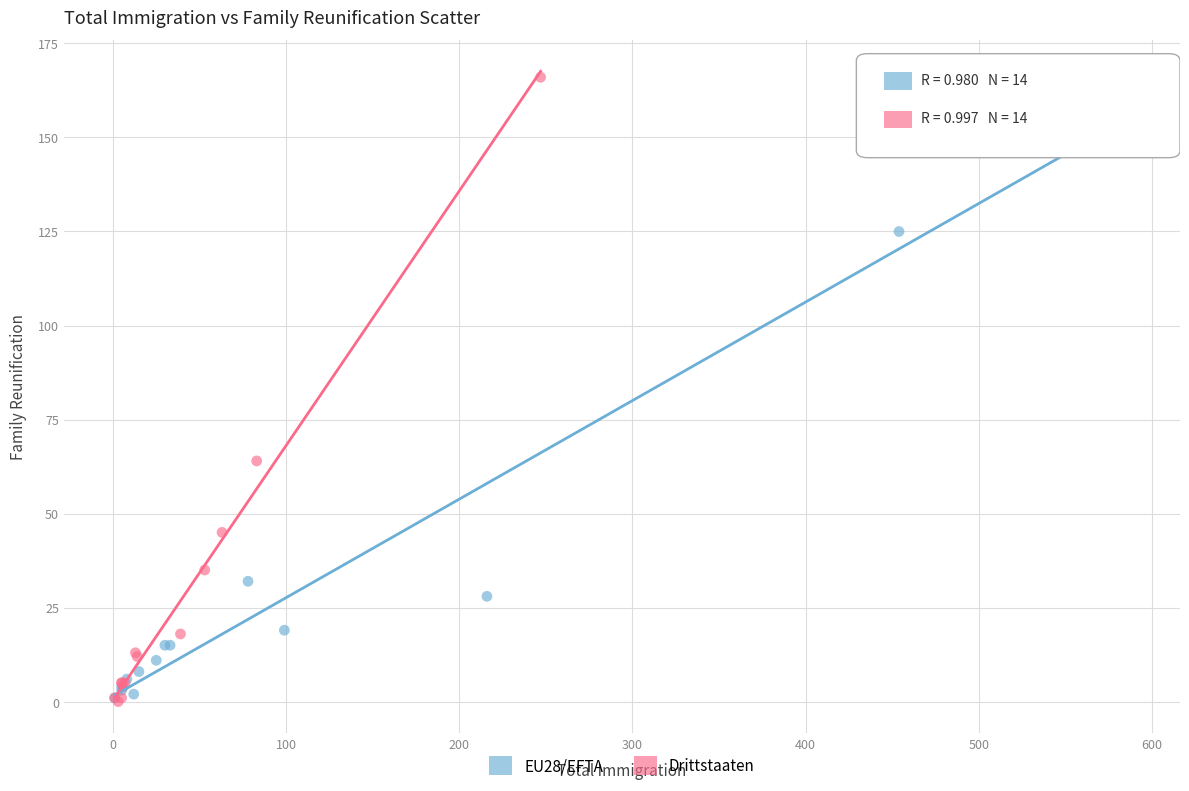

Which series has the widest spread of Y values?

Drittstaaten